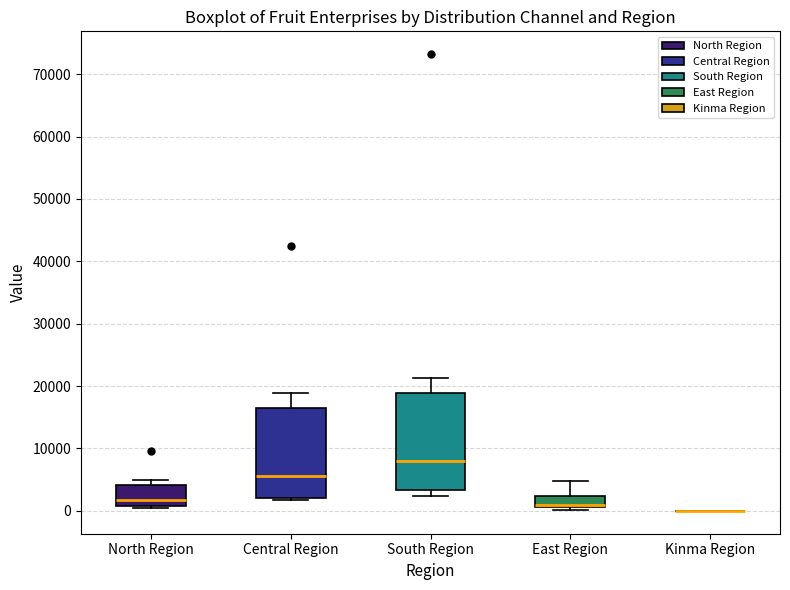

Comparing the boxes themselves (not the whiskers), which one is the tallest?

South Region